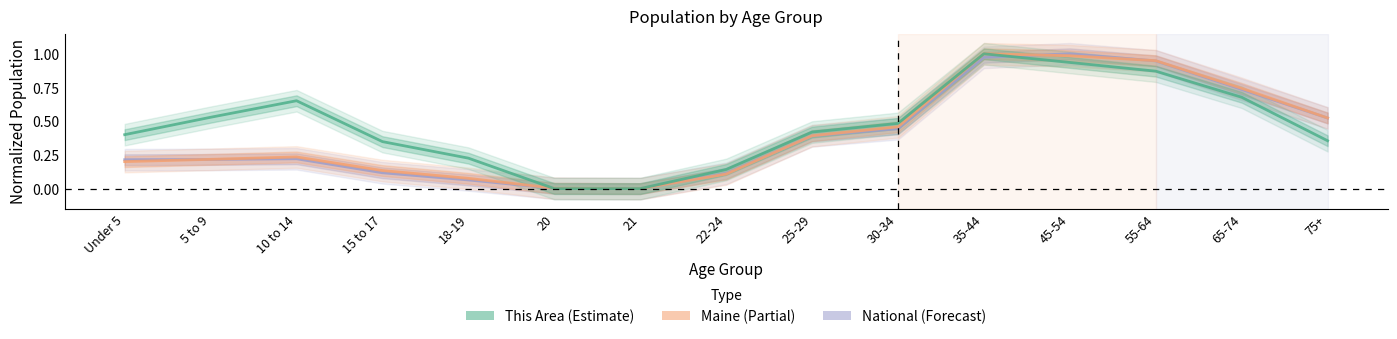

What is the difference between the Maine values at 65-74 and Under 5?

0.5